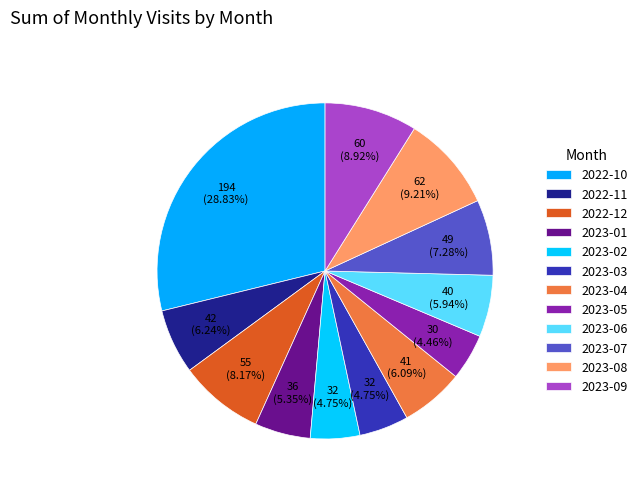

To the nearest percent, what is the combined percentage of 2022-12 and 2023-09?

17%